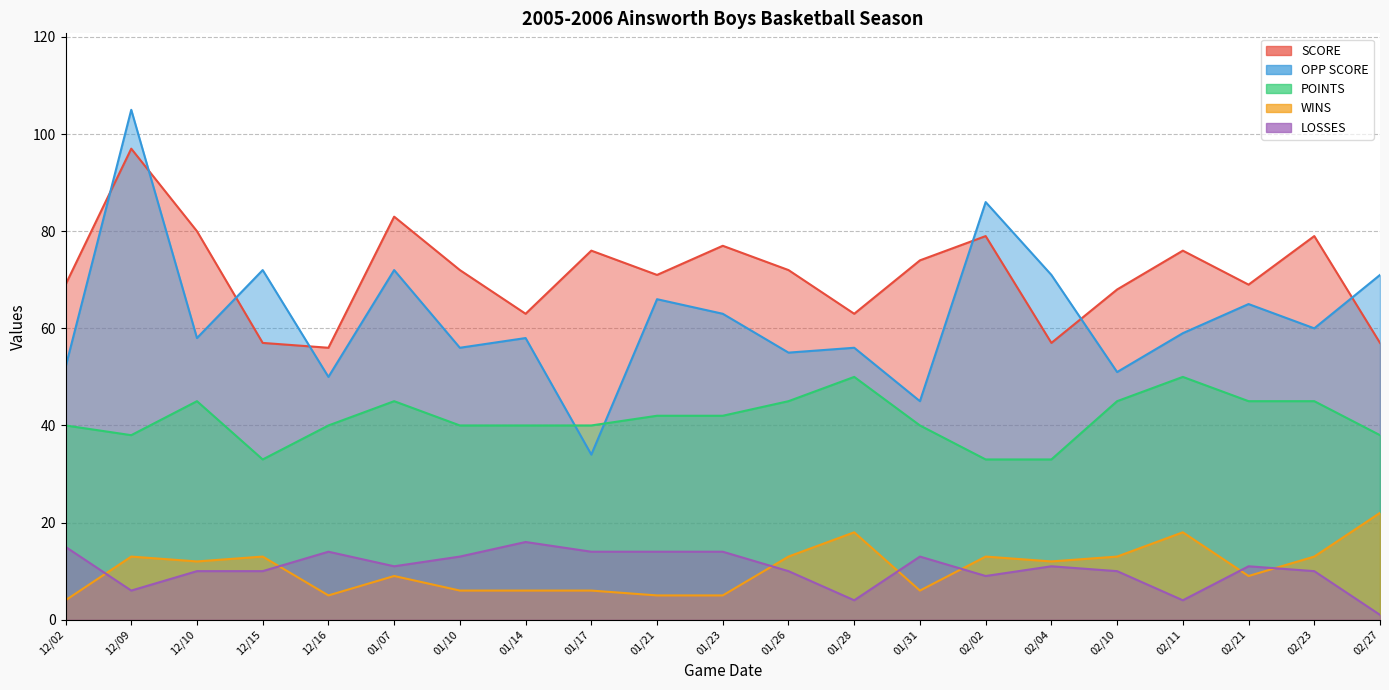

What is the label of the 20th point from the left?

02/23